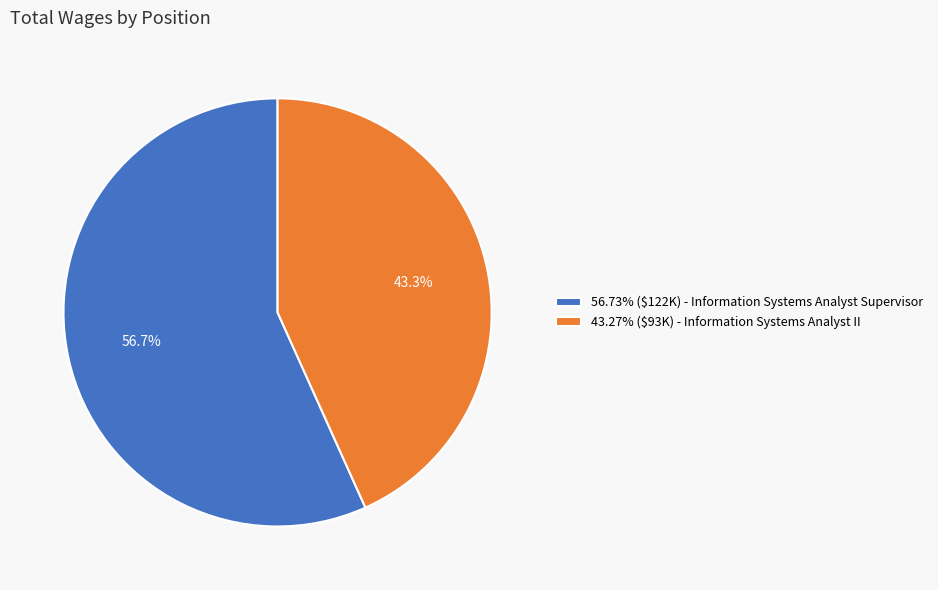

Does 56.73% ($122K) - Information Systems Analyst Supervisor represent more than half of the total?

Yes